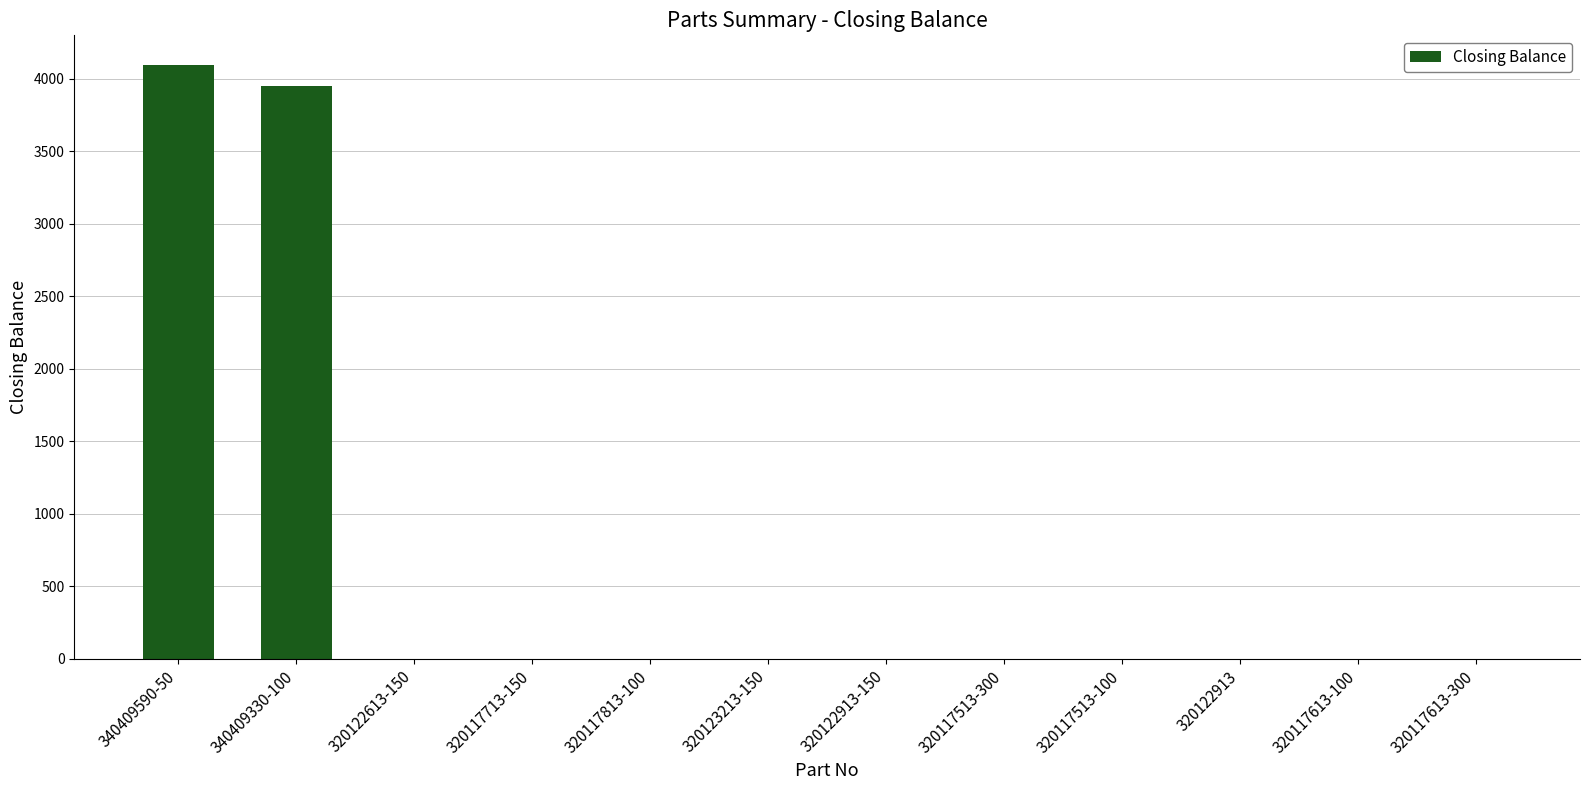

Is it true that the value at 320122913 is 0?

True